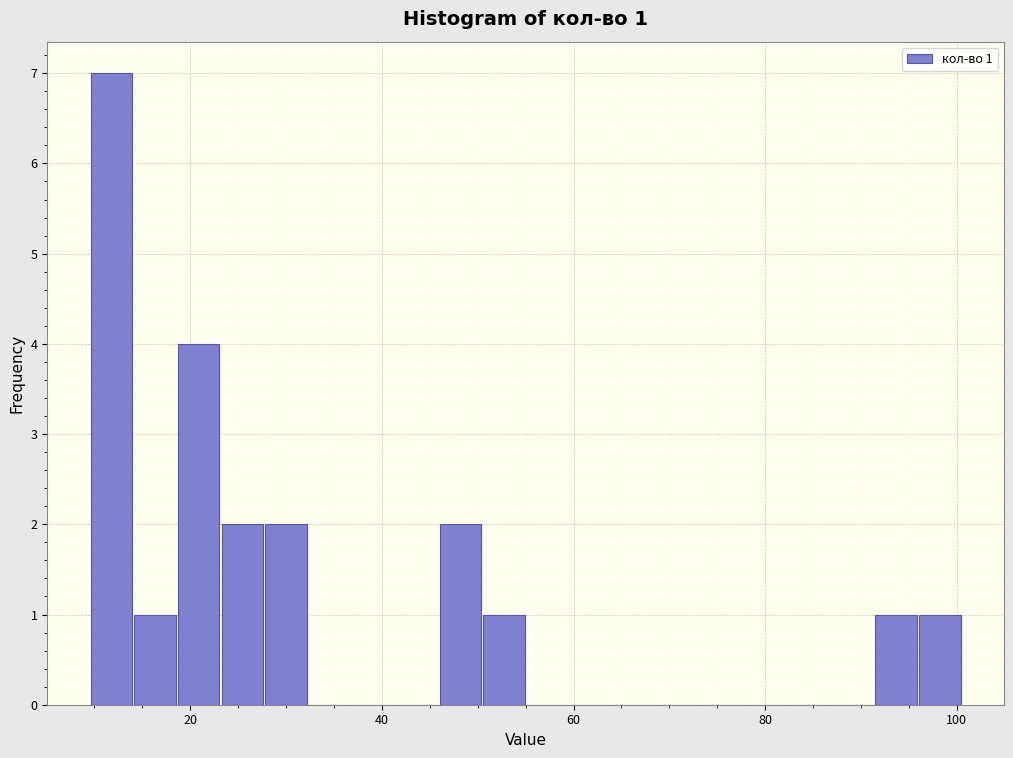

Around what value on the x-axis is the tallest bar? Give the approximate position of its centre, as read against the axis.

12